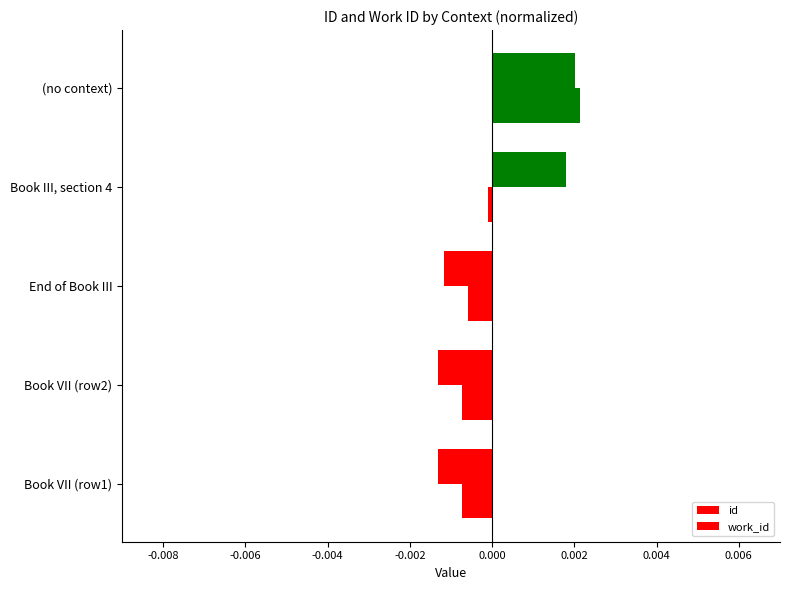

How many values in the id series are below 0?

3